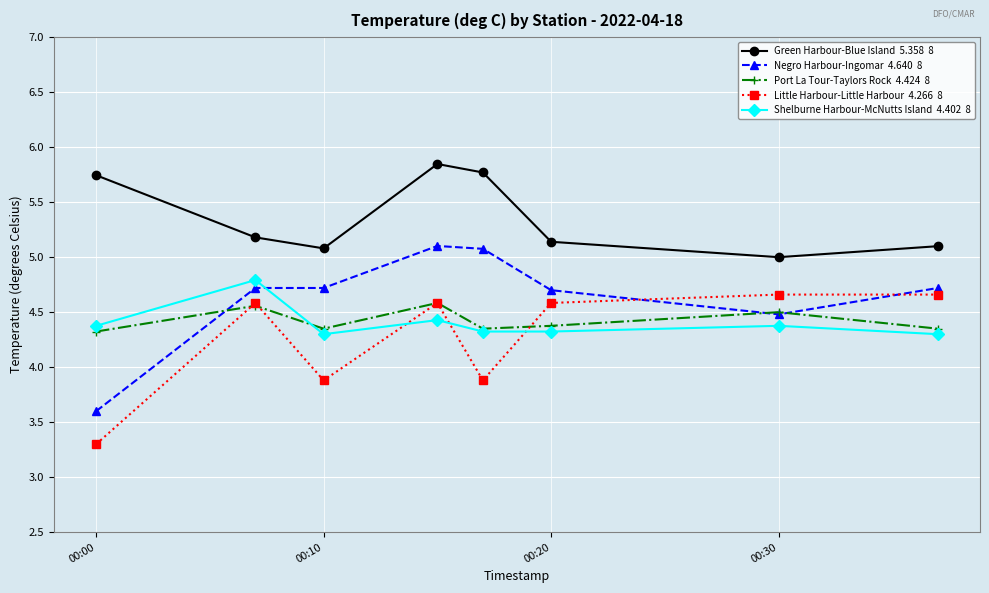

What is the minimum value shown in the chart?

3.3